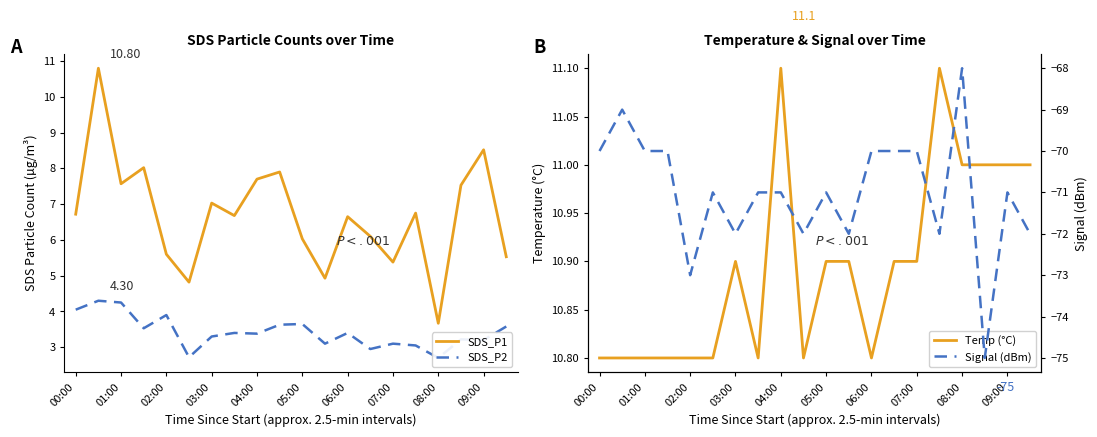

At how many categories does at least one series exceed -57?

20